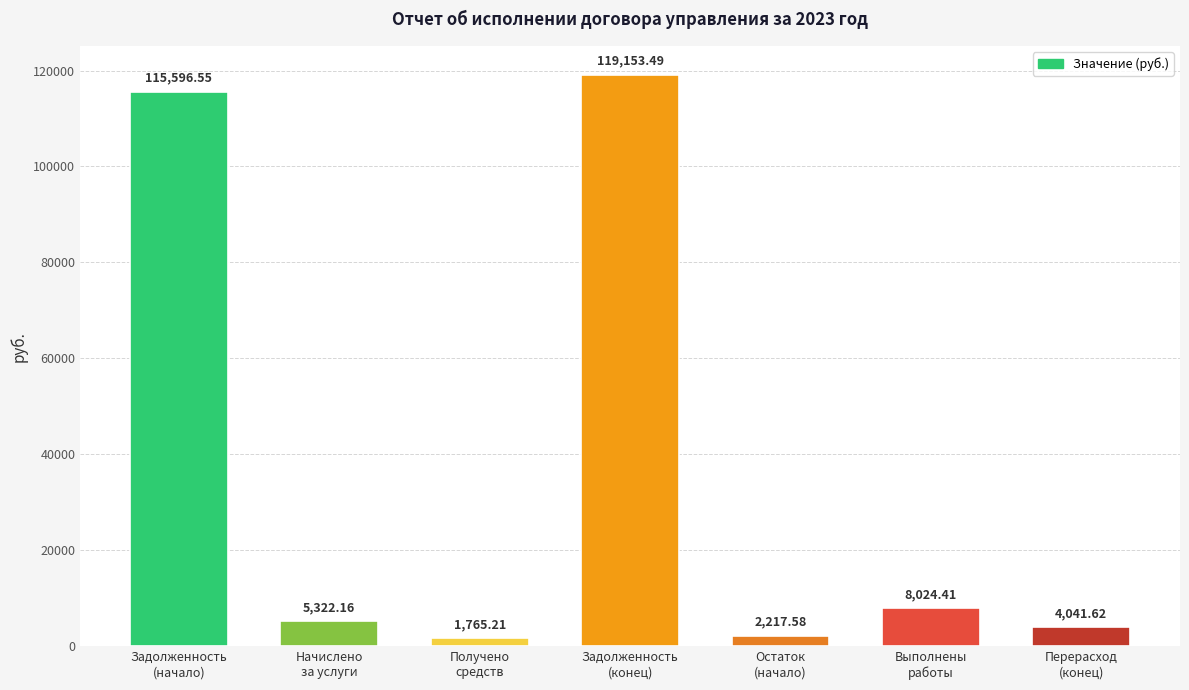

Reading right to left, transcribe all the data shown in this chart.

4041.6	8024.4	2217.6	119153.5	1765.2	5322.2	115596.6